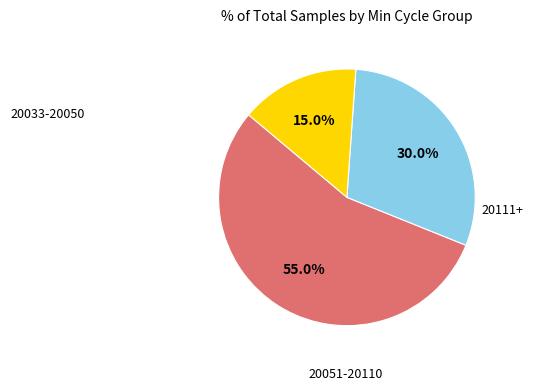

Is there any slice that represents more than half of the pie?

Yes